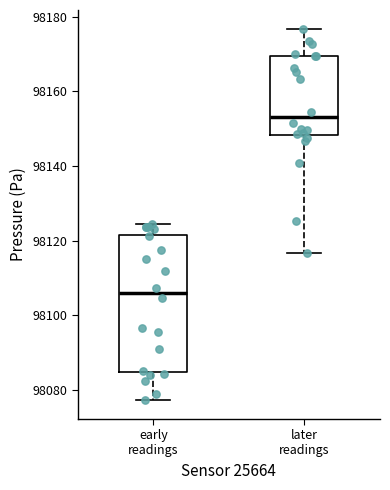

Which box's median line is the lowest?

early readings